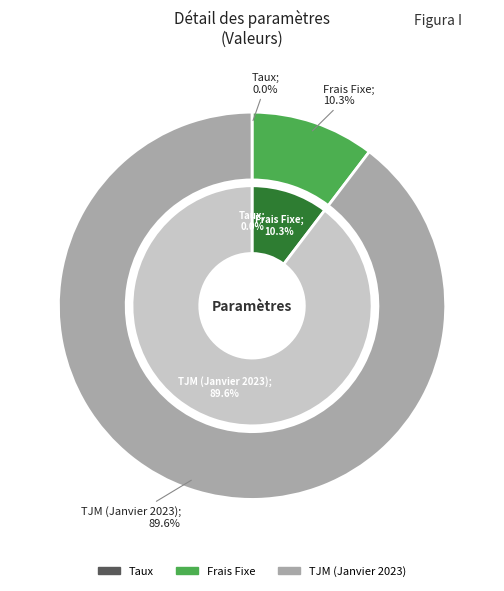

What is the total percentage of Frais Fixe and TJM (Janvier 2023)?

100.0%